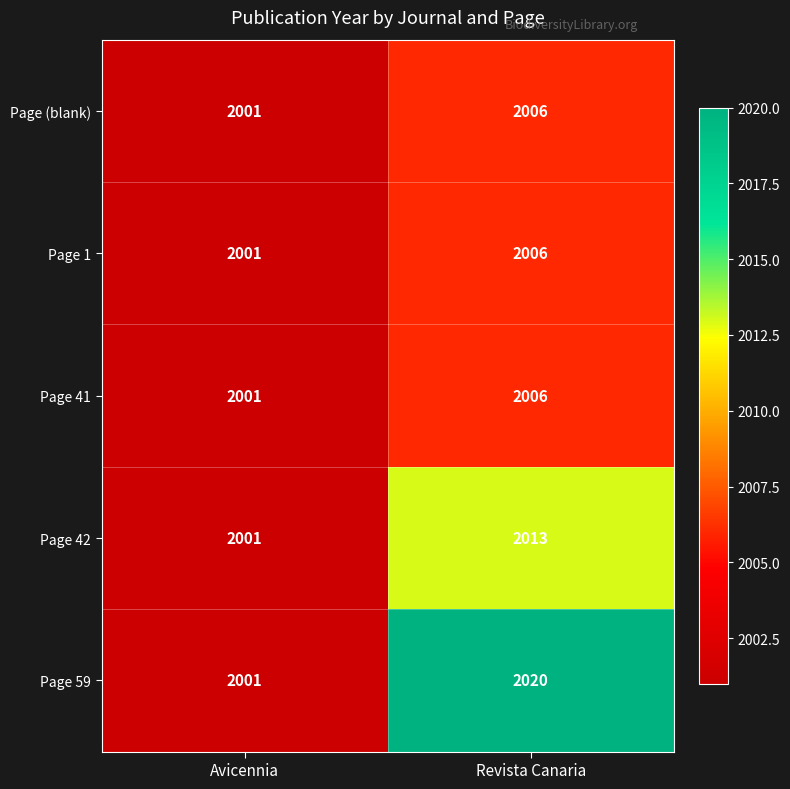

Where is Page 42 nearest to the value 2007?

Avicennia